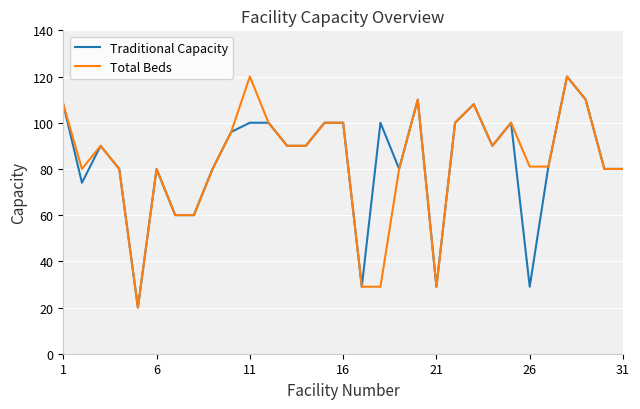

What is the greatest value displayed?

120